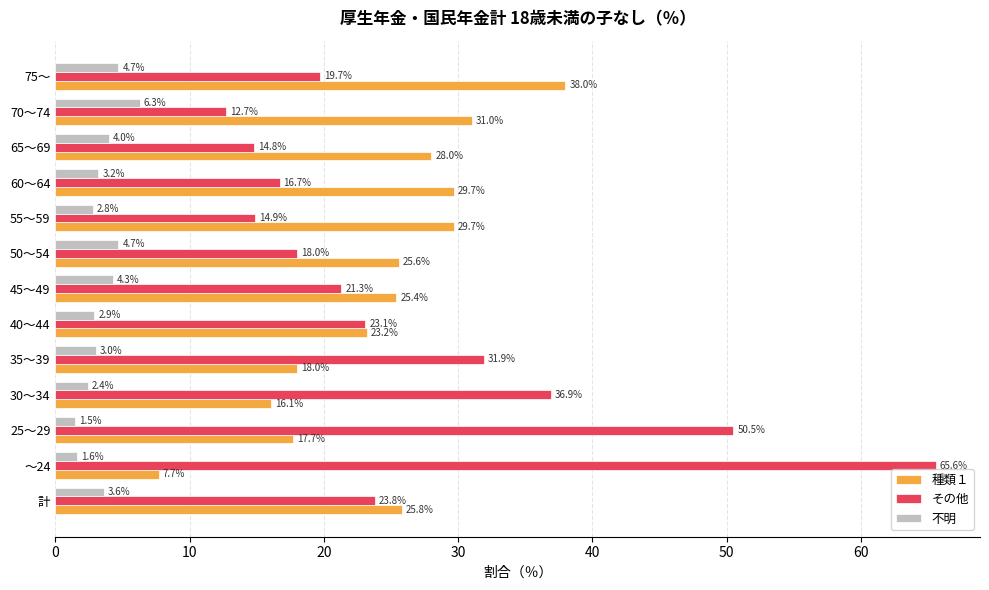

Which category has the lowest value across all series?

25～29